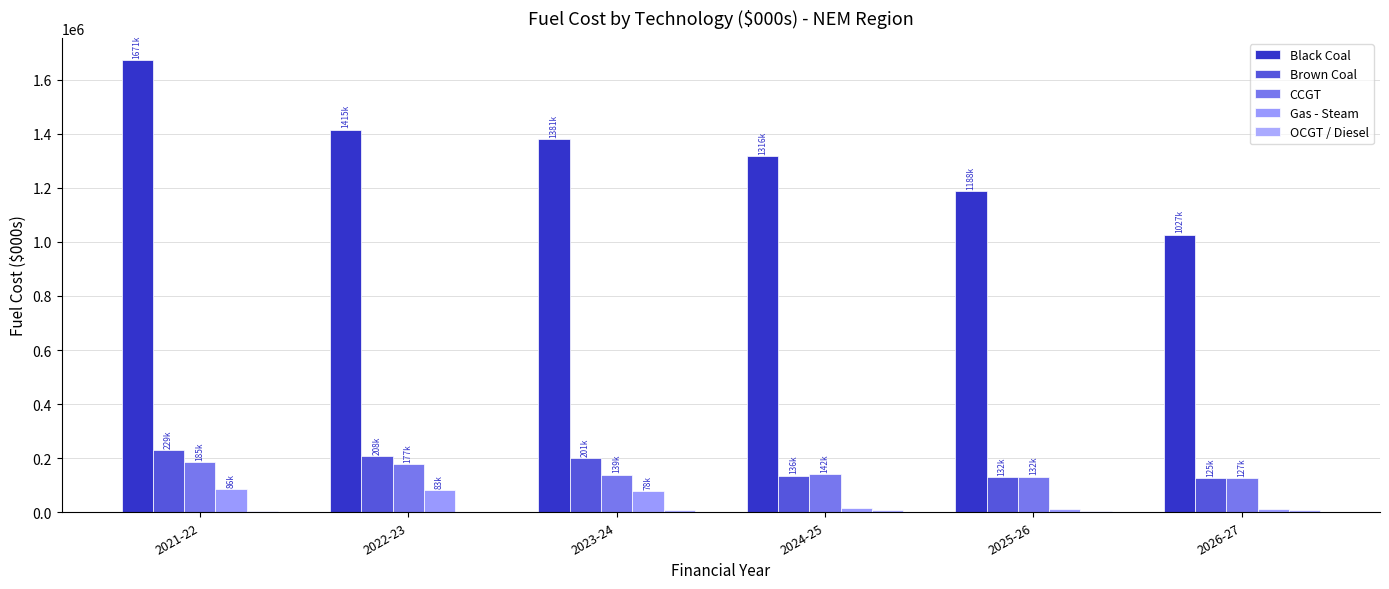

Which series has the widest spread of values?

Black Coal